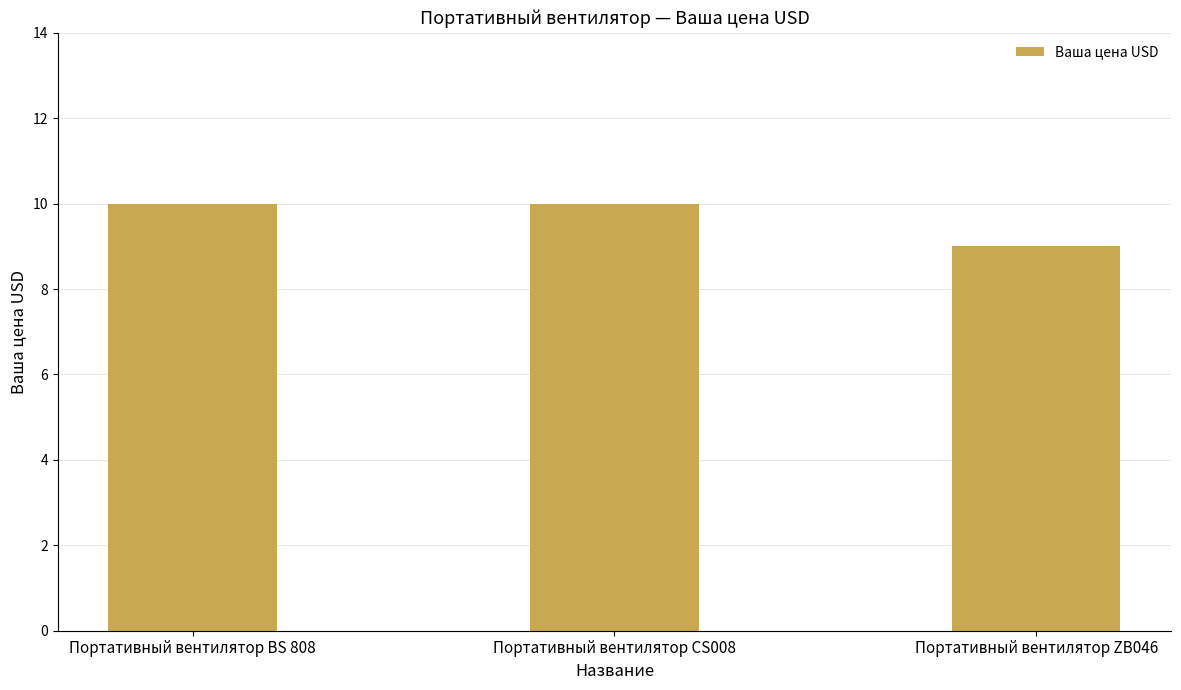

What is the difference between the values at Портативный вентилятор ZB046 and Портативный вентилятор CS008?

1